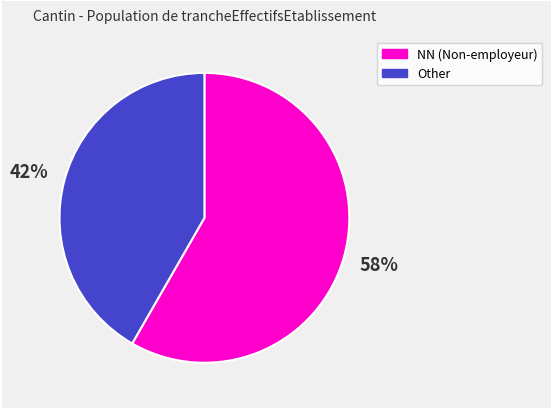

Which category accounts for the majority?

NN (Non-employeur)